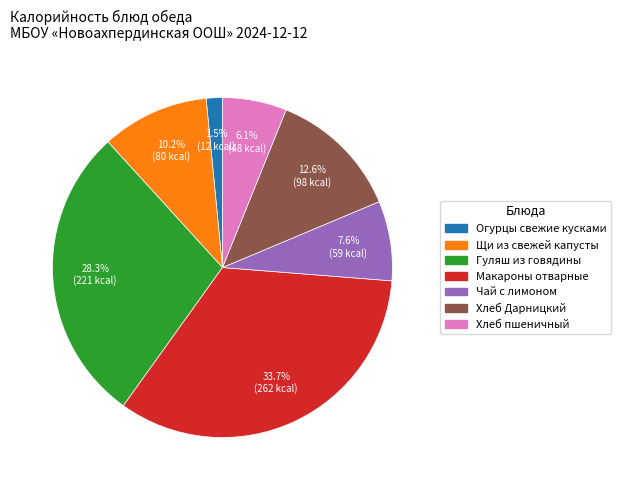

Is Щи из свежей капусты the majority of the pie?

No